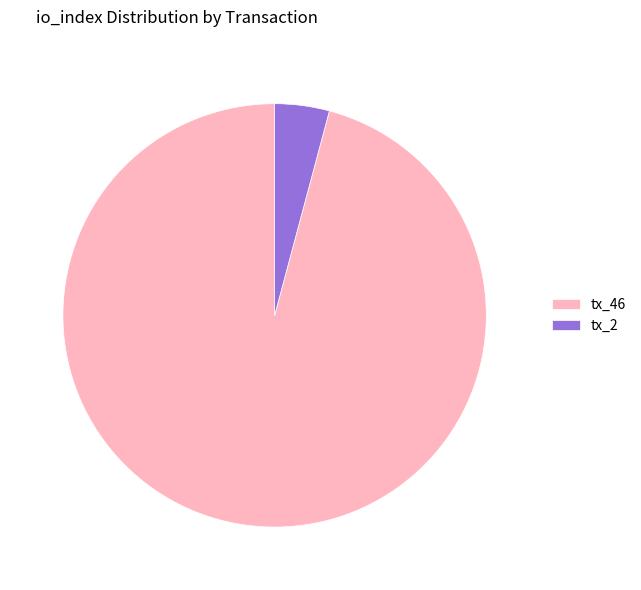

Which category has the smallest portion of the pie?

tx_2